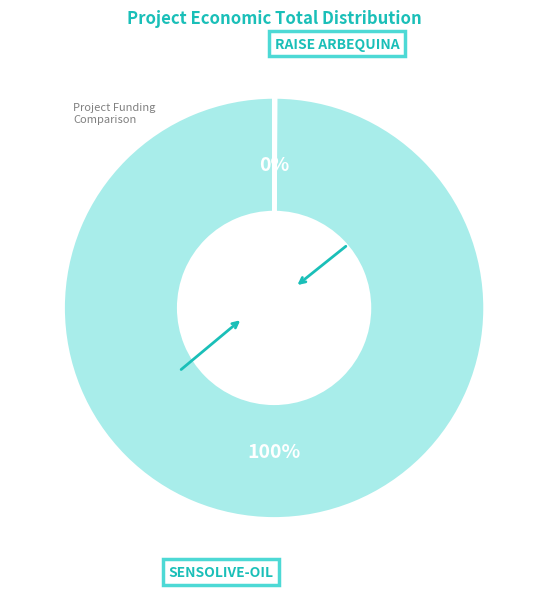

The SENSOLIVE-OIL slice represents 100% of the pie. True or false?

True